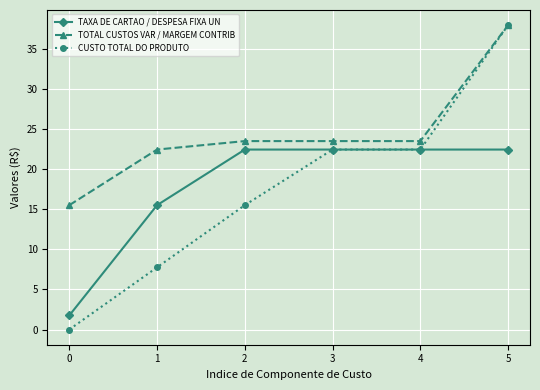

Is it true that CUSTO TOTAL DO PRODUTO equals 37.9 at 5?

True